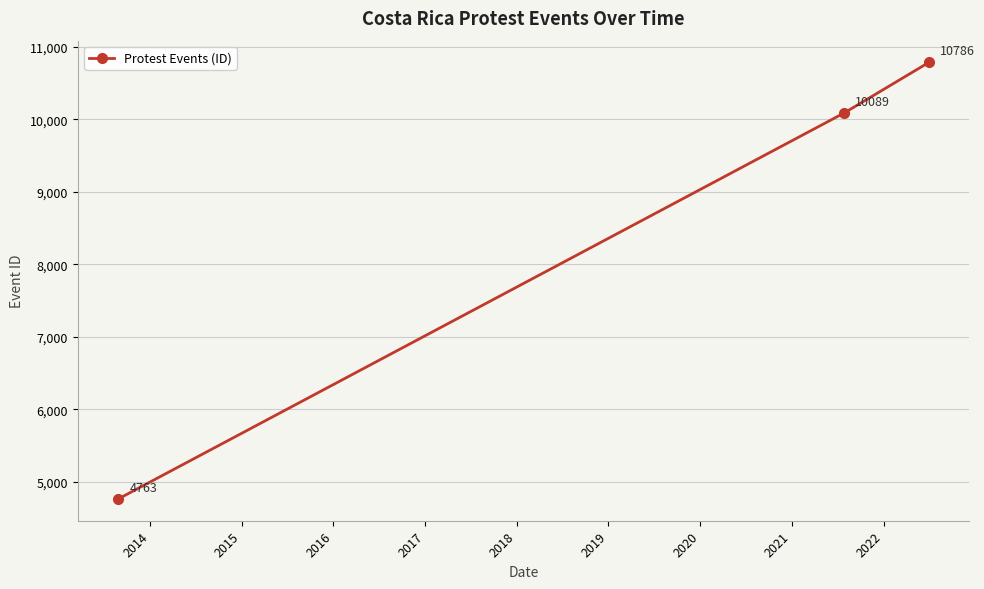

How many values are between 4763 and 10786?

3